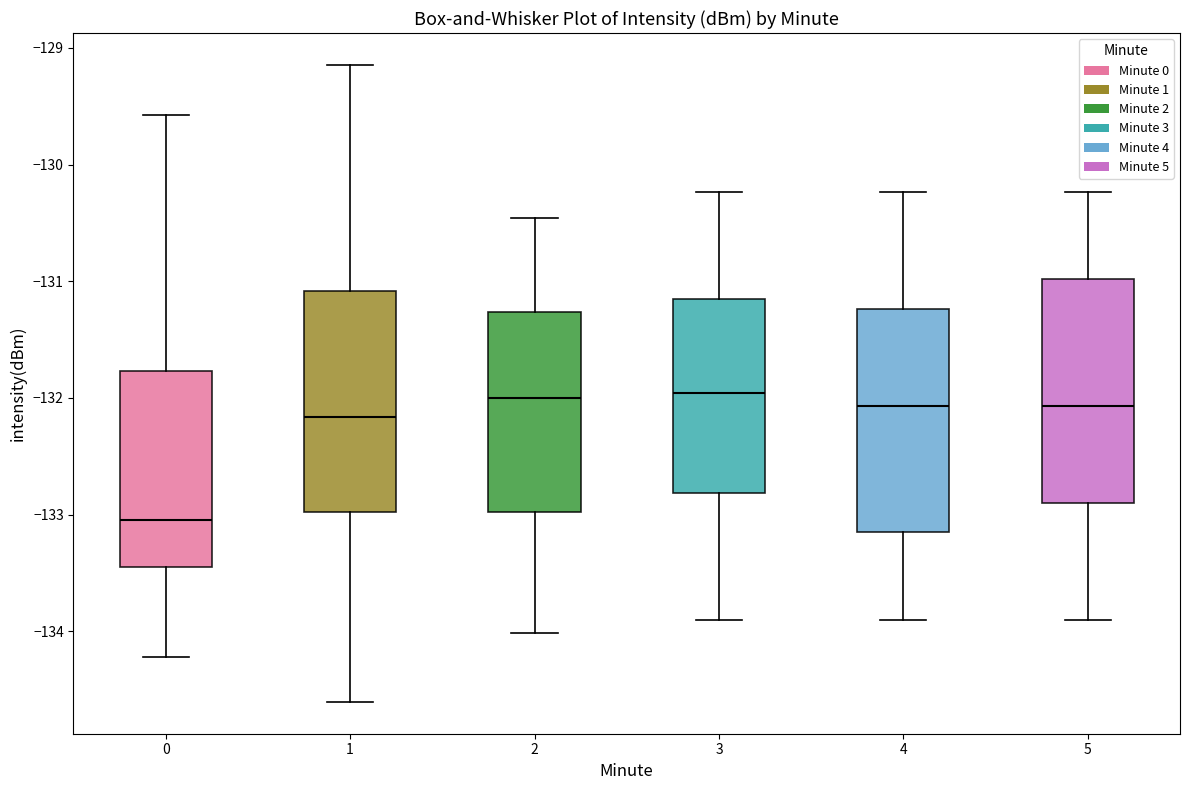

Reading left to right, transcribe this box plot: for each box, give where its median line is, the range the box spans, and where its two whiskers end, as read against the y-axis. The values are not printed on the chart, so give them approximately, as read against the axis.

0: median -133.0, box -133.5 to -131.8, whiskers -134.2 to -129.6
1: median -132.2, box -133.0 to -131.1, whiskers -134.6 to -129.1
2: median -132.0, box -133.0 to -131.3, whiskers -134.0 to -130.5
3: median -132.0, box -132.8 to -131.2, whiskers -133.9 to -130.2
4: median -132.1, box -133.2 to -131.2, whiskers -133.9 to -130.2
5: median -132.1, box -132.9 to -131.0, whiskers -133.9 to -130.2